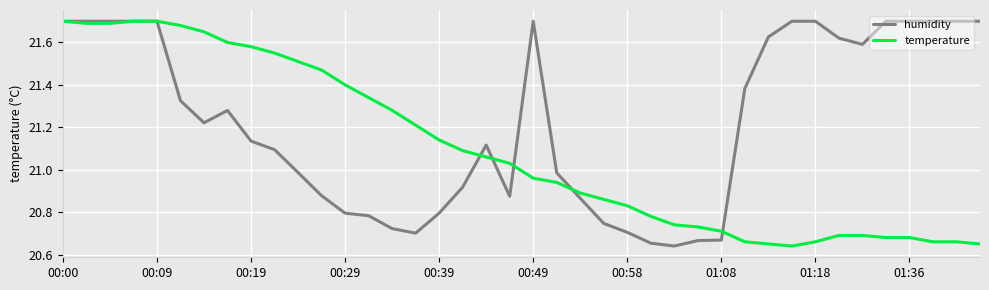

Which series has the largest total across all categories?

humidity